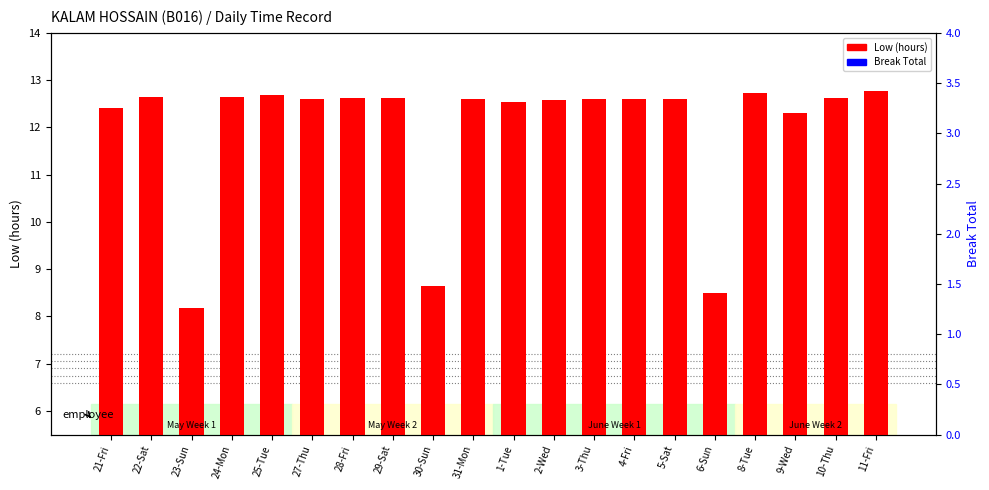

How many data points in Low (hours) are above 12?

17